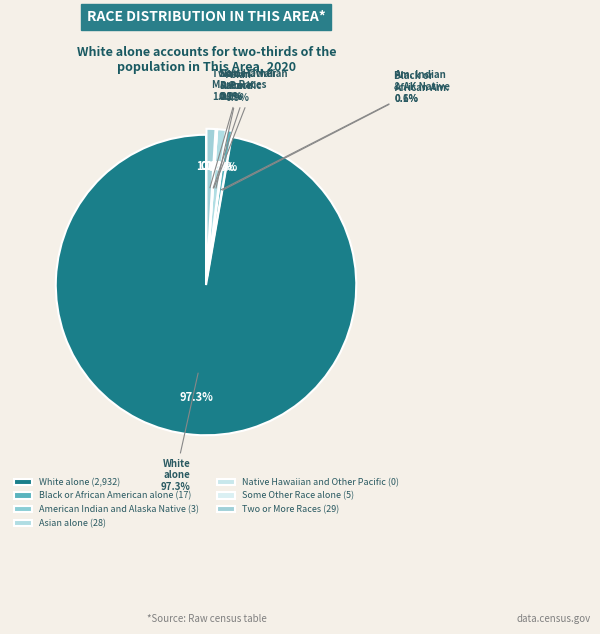

Is it true that Black or African American alone is 11% of the pie?

False